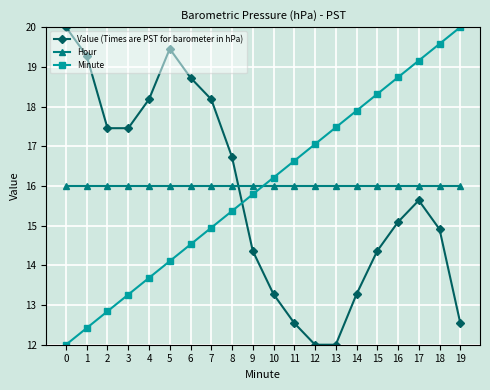

What is the difference between the highest and lowest values at 9?

1.6